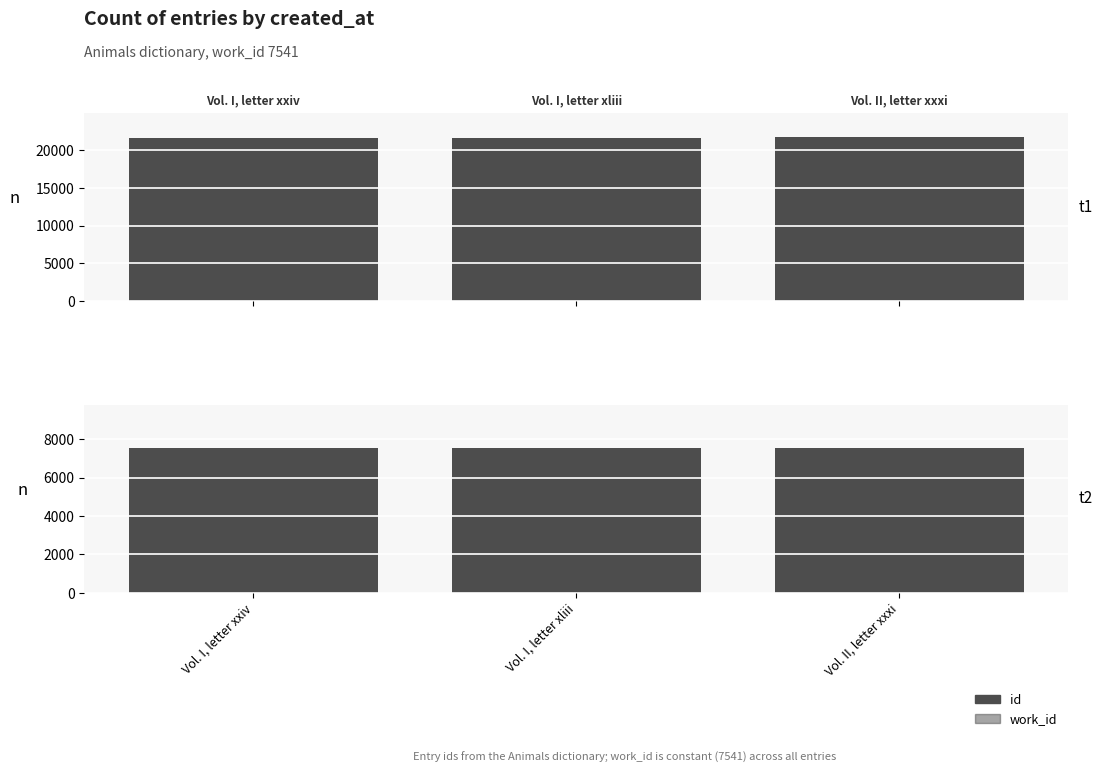

What is the total value across all series at Vol. I, letter xliii?

29222